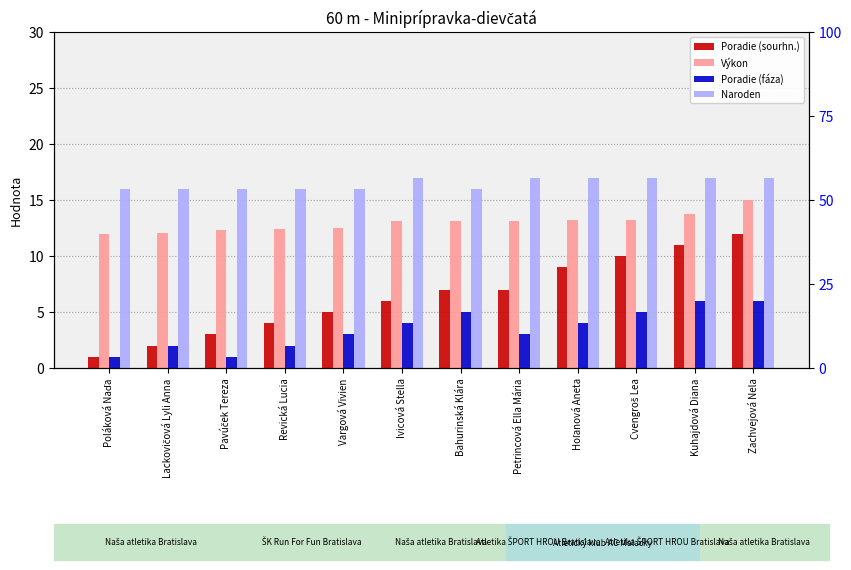

How many values in the Výkon series are below 13?

5